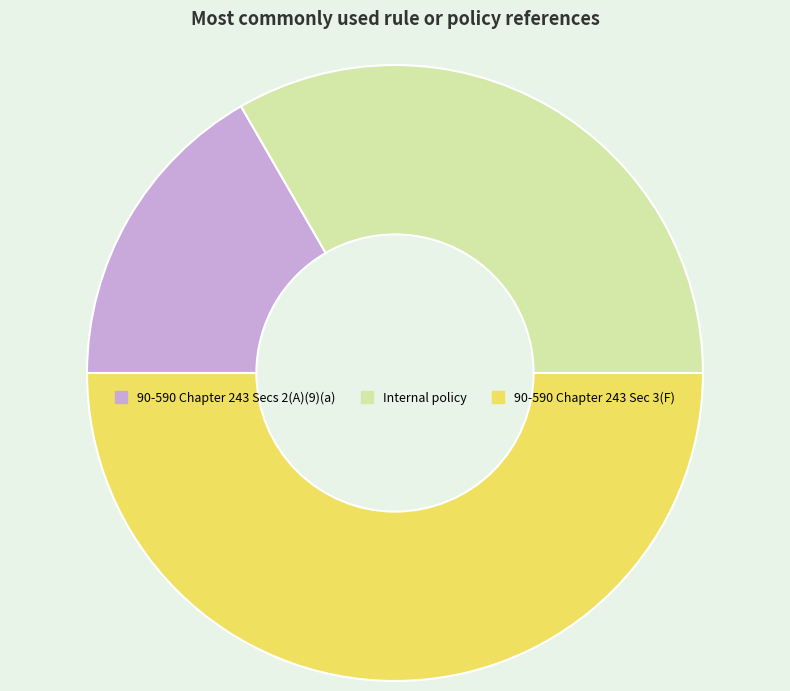

Between 90-590 Chapter 243 Secs 2(A)(9)(a) and Internal policy, which is larger?

Internal policy